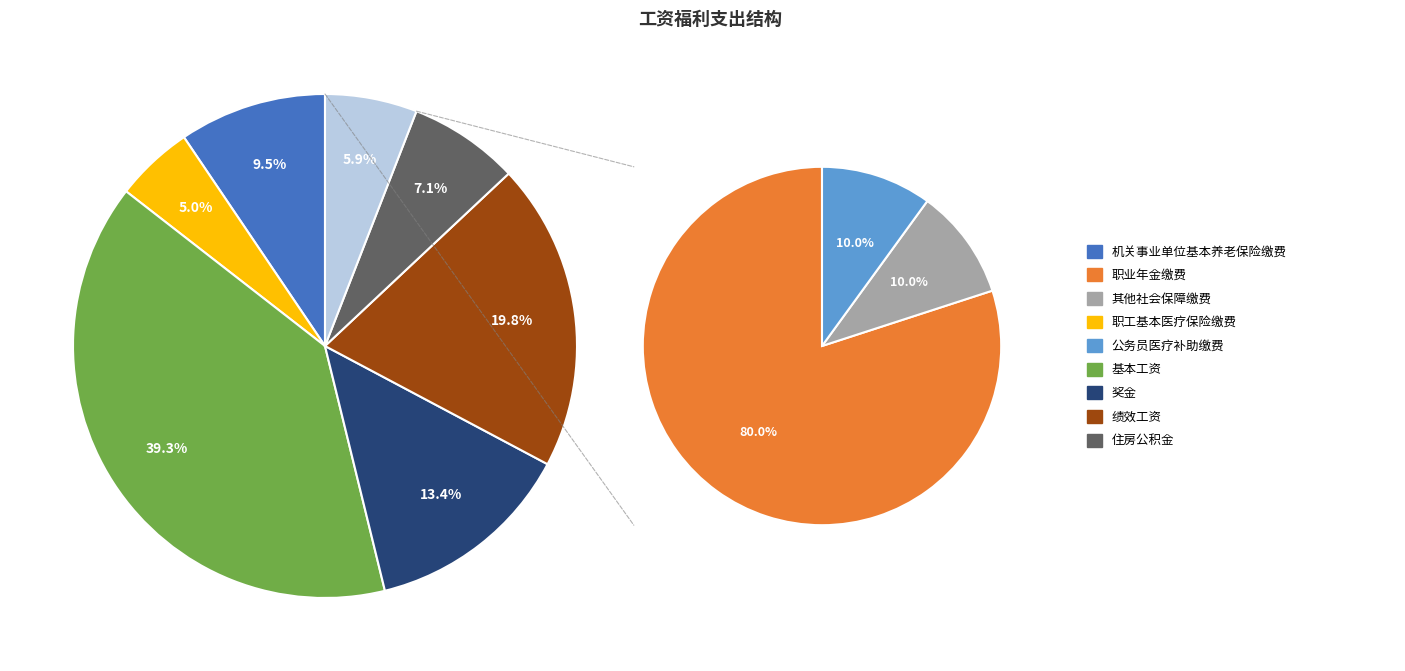

What percentage is the 基本工资 slice, to the nearest percent?

39%